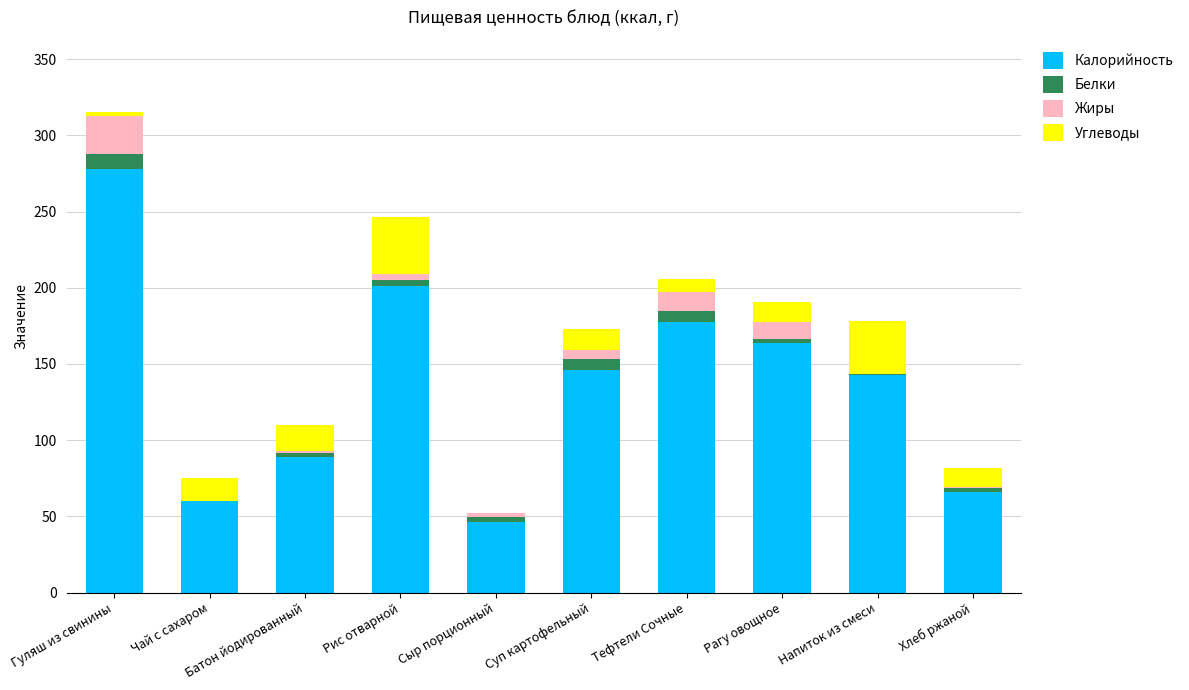

At which category is the sum across all series the highest?

Гуляш из свинины